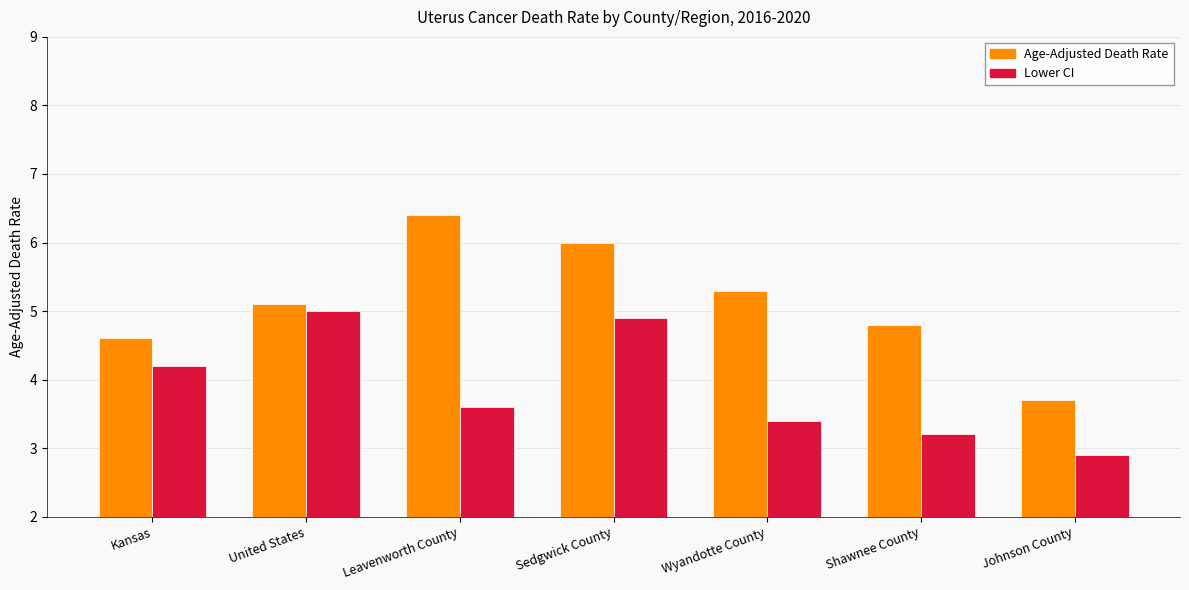

At how many categories does at least one series exceed 3?

7